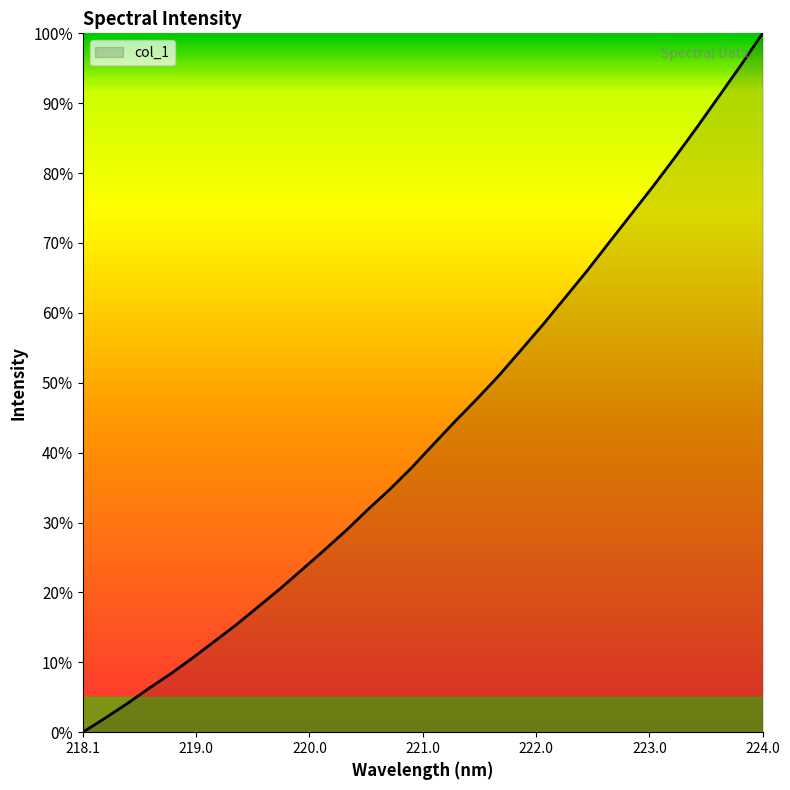

Does the chart have visible grid lines?

No